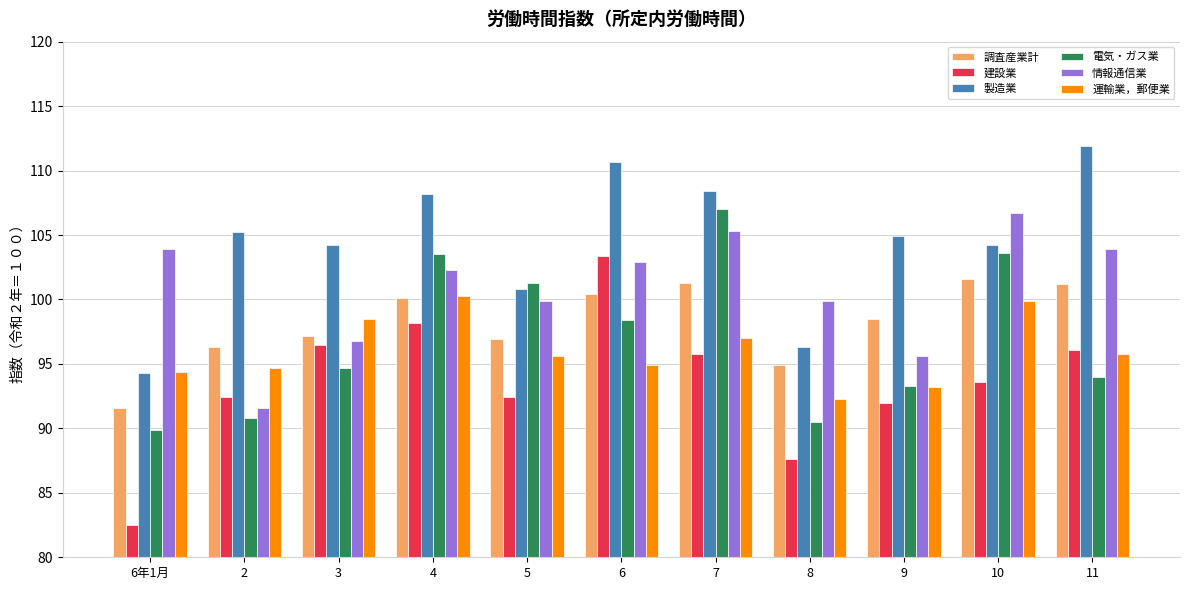

Are the bars horizontal?

No